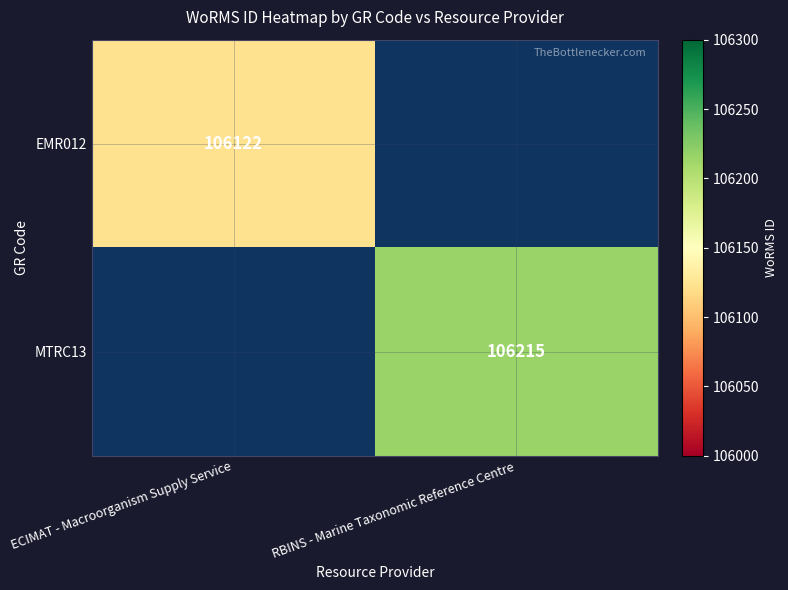

The EMR012 series shows 34939 at ECIMAT - Macroorganism Supply Service. True or false?

False